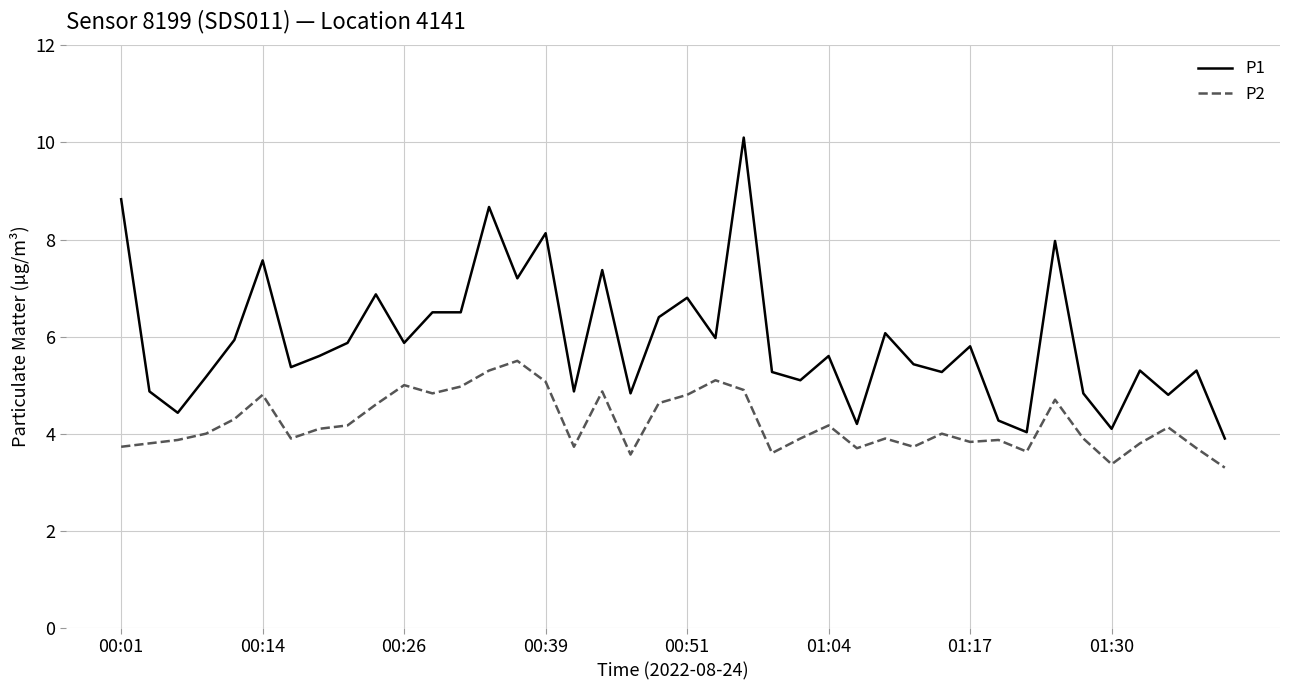

Which series has the largest total across all categories?

P1